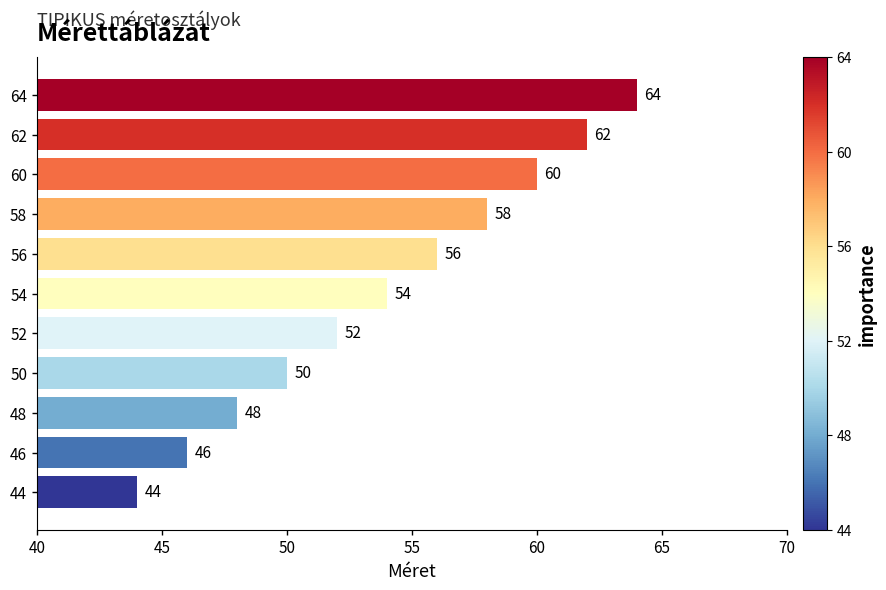

Which category has the highest value across all series?

64